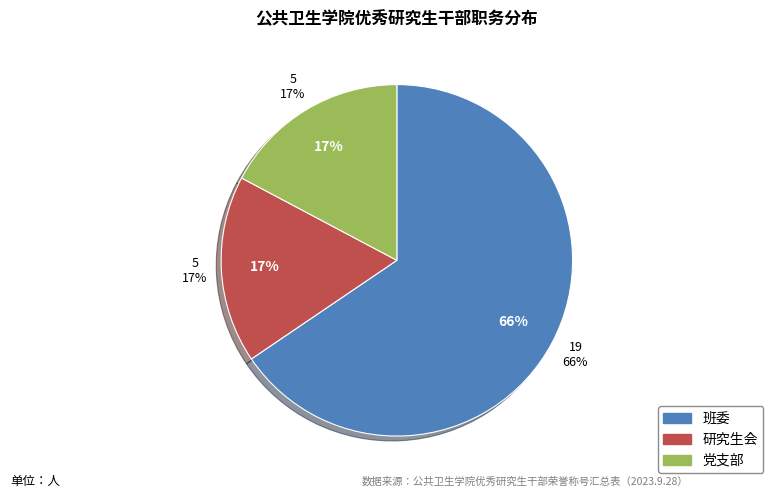

To the nearest percent, what percentage of the pie is 研究生会?

17%